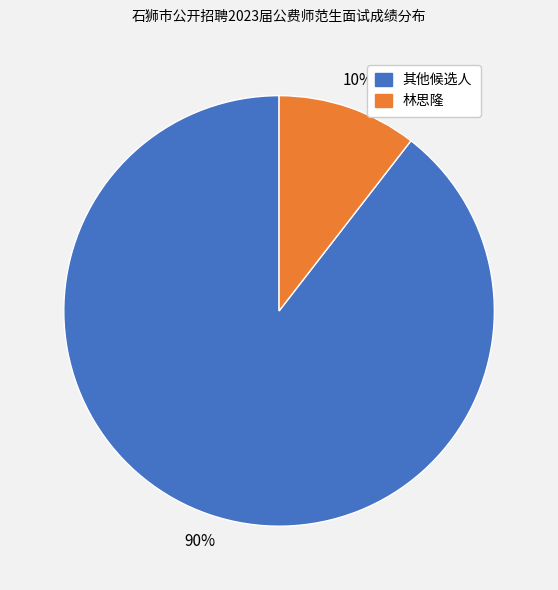

Is the sum of 林思隆 and 其他候选人 greater than half?

Yes